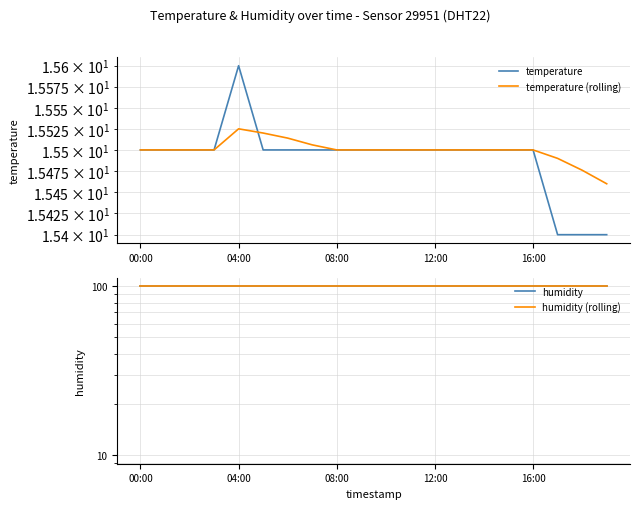

At 5, list the series in order from smallest to largest.

temperature, temperature (rolling), humidity, humidity (rolling)